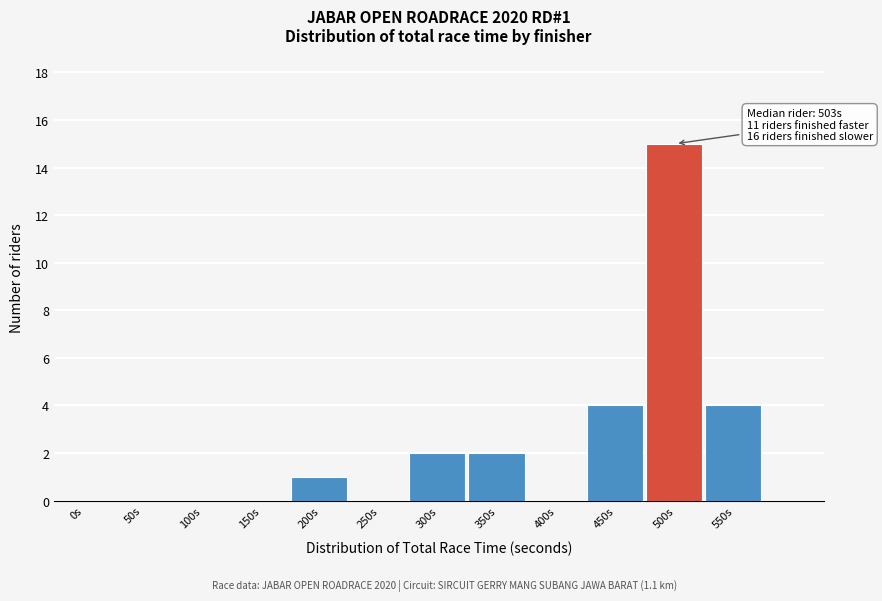

Reading right to left, what are all the values shown in this chart?

550s=4	500s=15	450s=4	400s=0	350s=2	300s=2	250s=0	200s=1	150s=0	100s=0	50s=0	0s=0